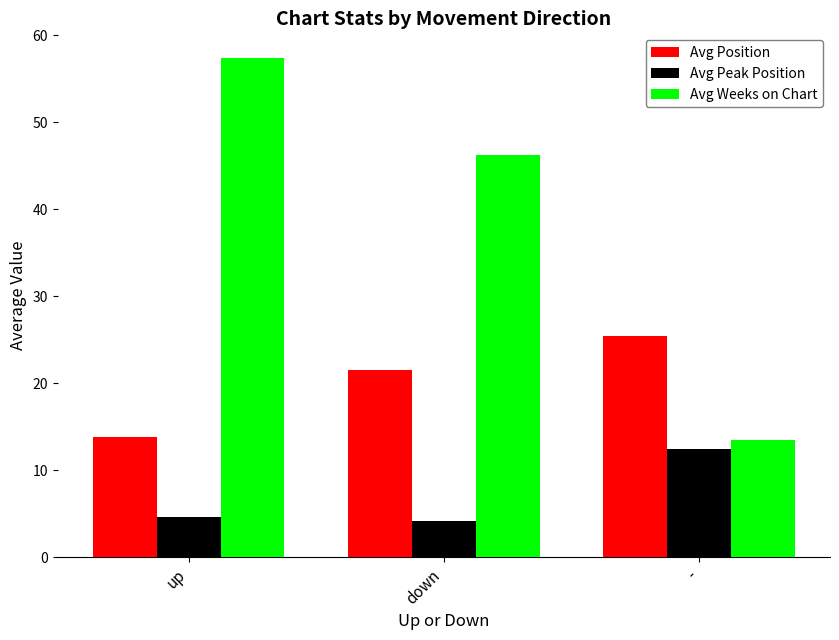

Reading right to left, list all the values displayed in this chart.

Avg Position: -=25.5	down=21.5	up=13.8
Avg Peak Position: -=12.4	down=4.2	up=4.7
Avg Weeks on Chart: -=13.5	down=46.2	up=57.3